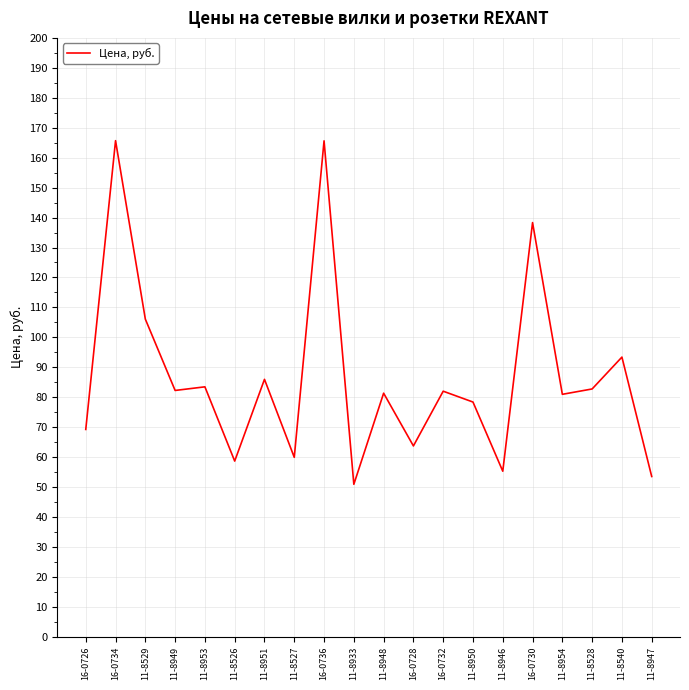

What position from the left is 11-8946?

15